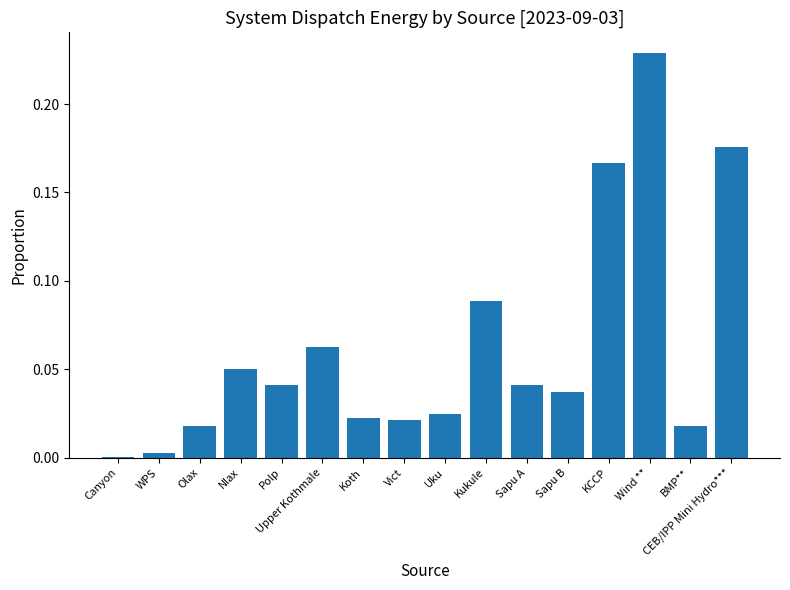

At which category does the chart reach its peak across all series?

Wind **